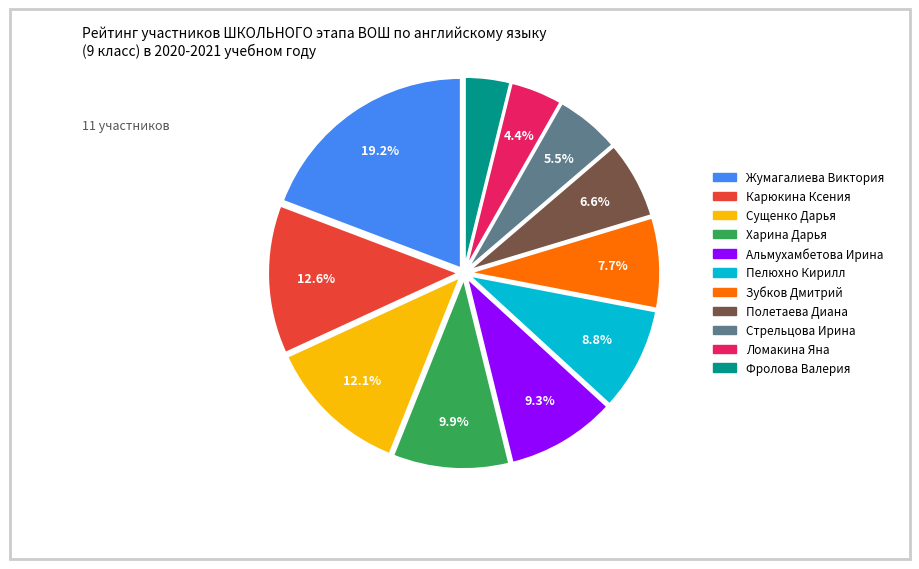

What is the largest slice in the pie chart?

Жумагалиева Виктория